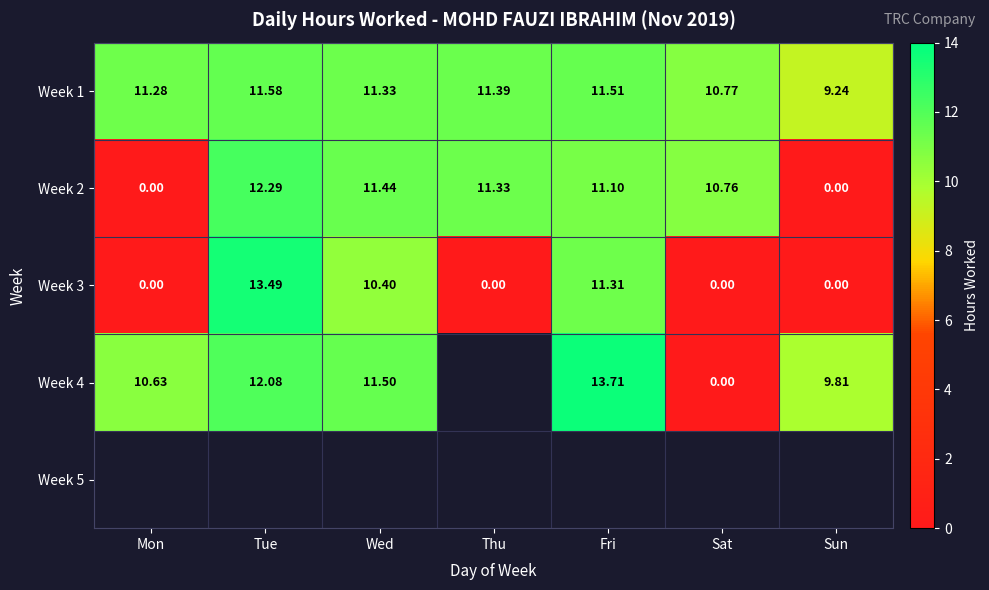

How many values in the Week 2 series exceed 11?

4